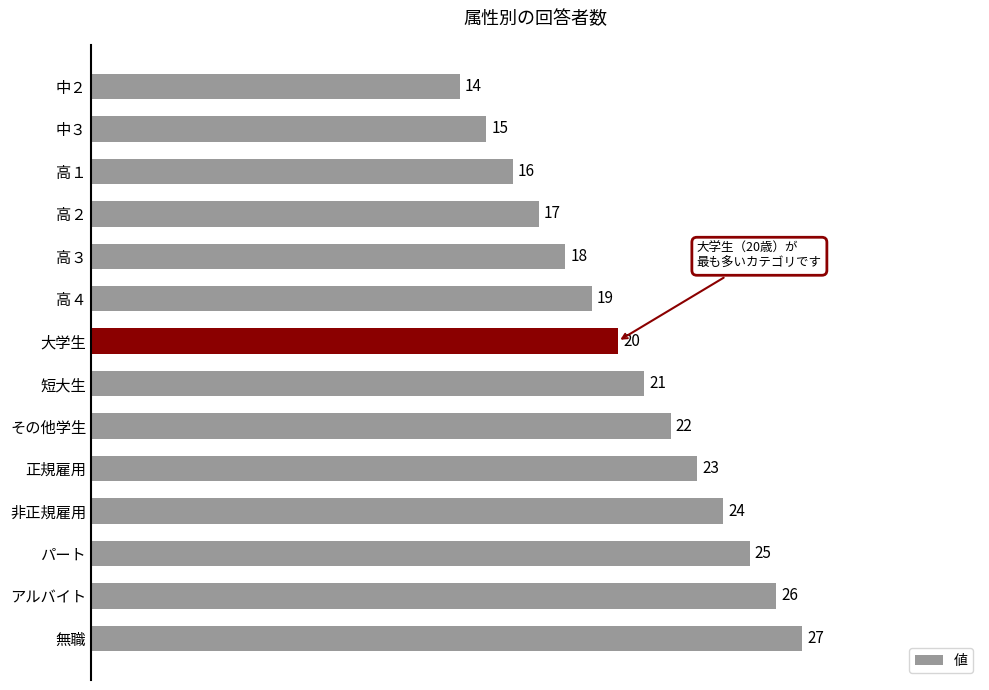

How many values are below 21?

7